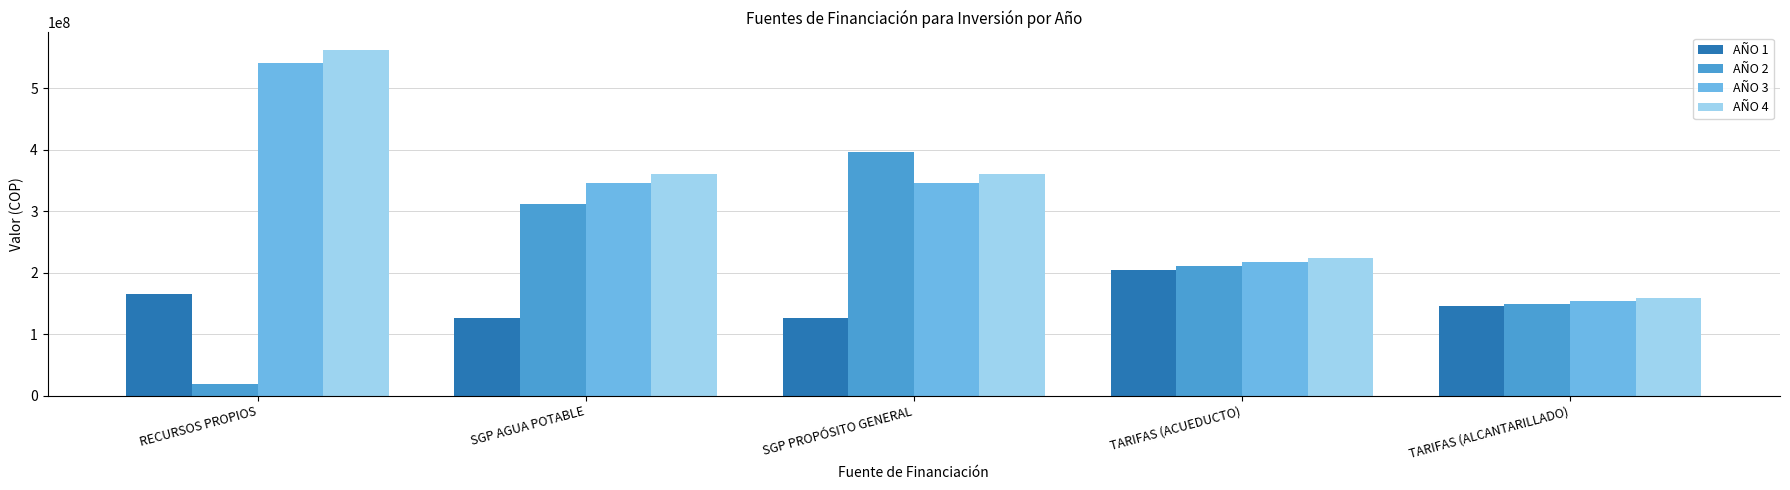

What is the average value of the AÑO 2 series?

217496604